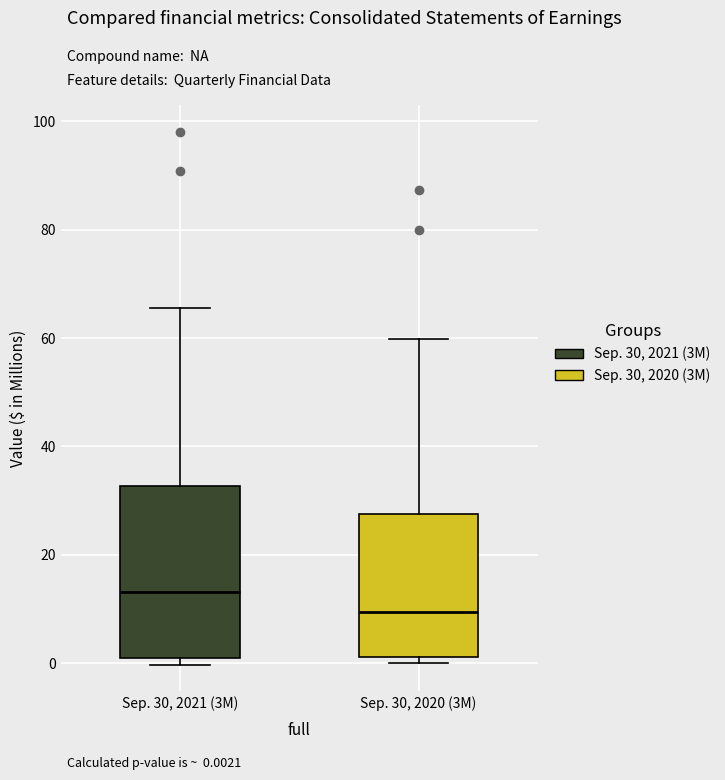

Which box's median line is the lowest?

Sep. 30, 2020 (3M)